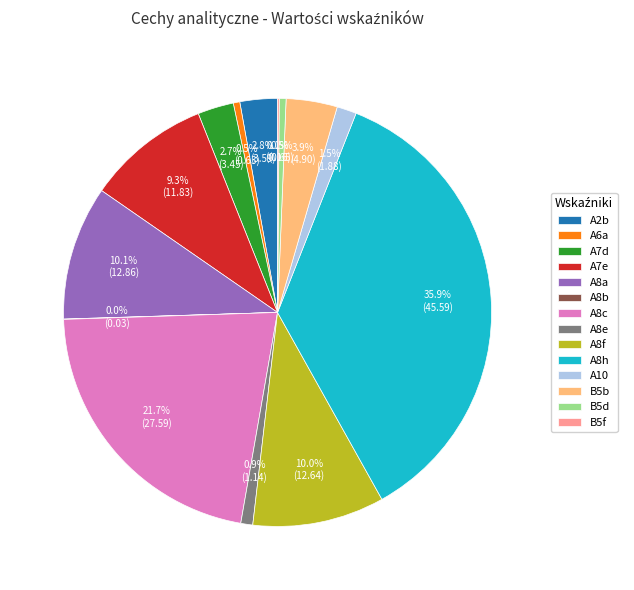

Does any single category account for the majority?

No